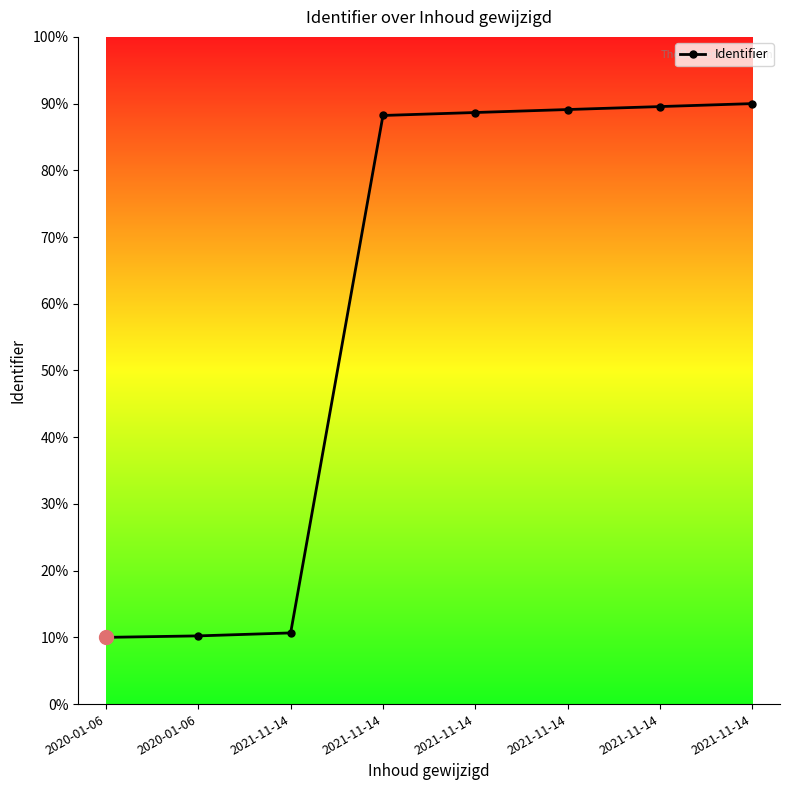

How many lines are shown in the chart?

1